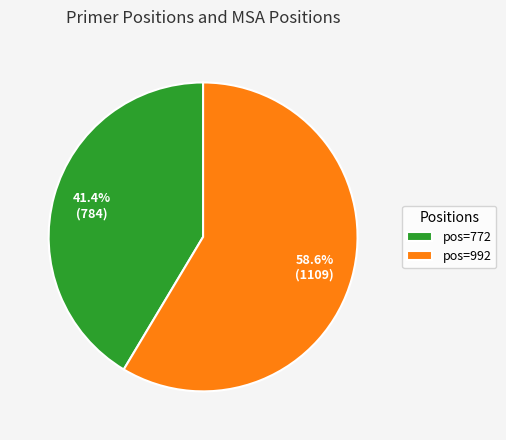

Count the number of slices in the pie.

2